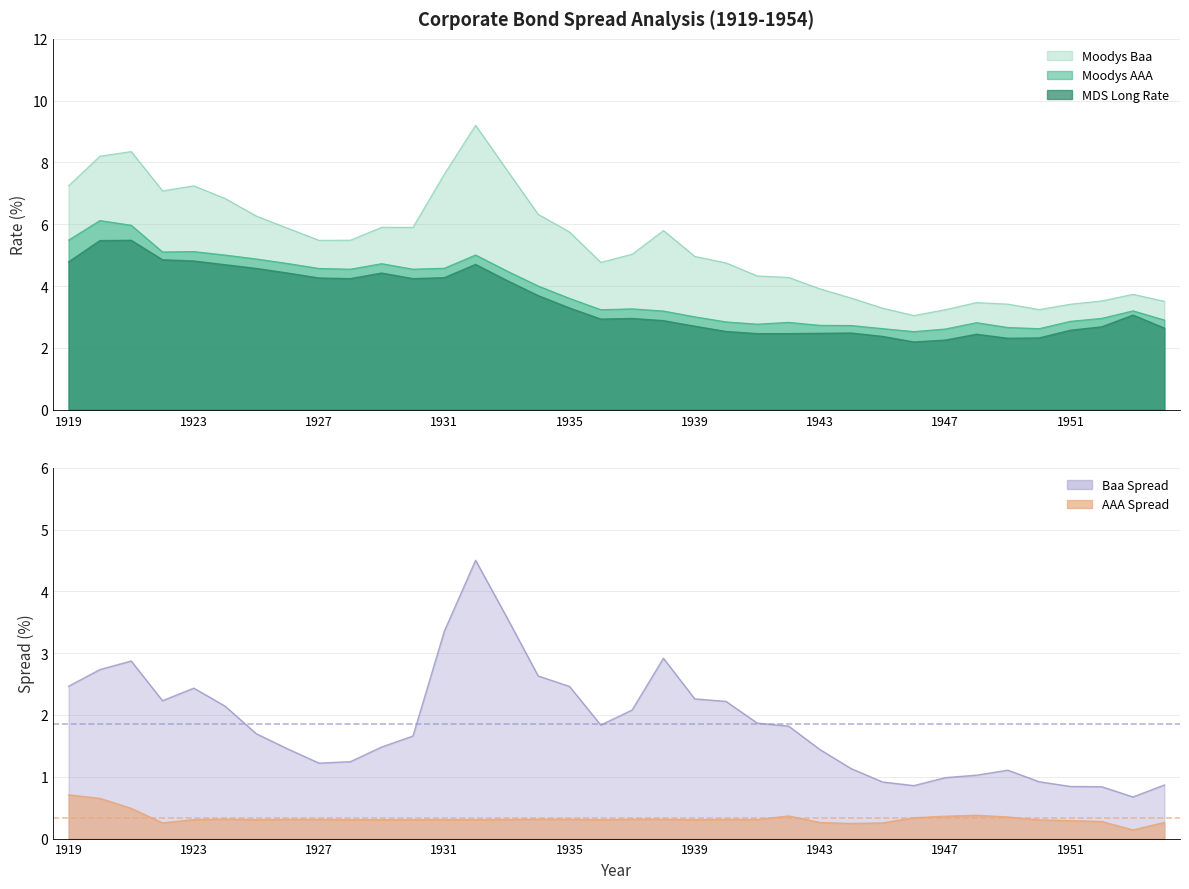

What is the sum of all Moodys Baa values?

191.8